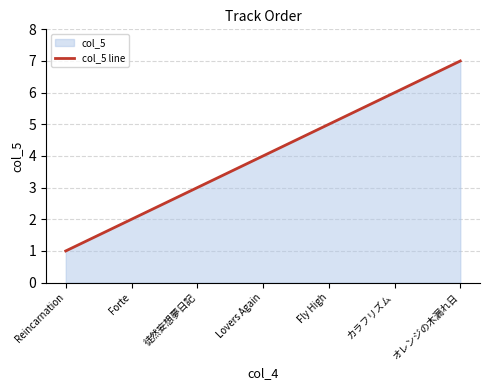

What is the ratio of the value at Forte to the value at Fly High?

0.4